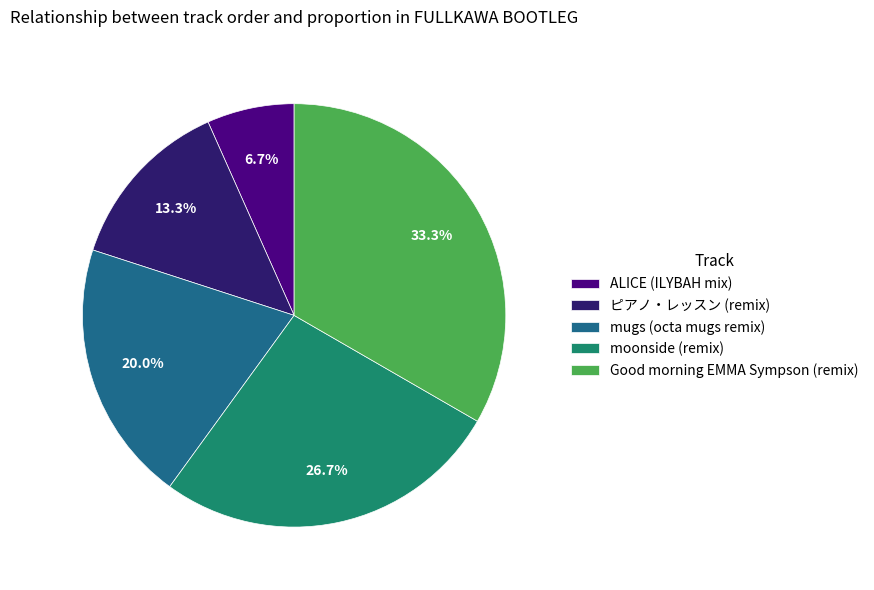

Is Good morning EMMA Sympson (remix) the majority of the pie?

No